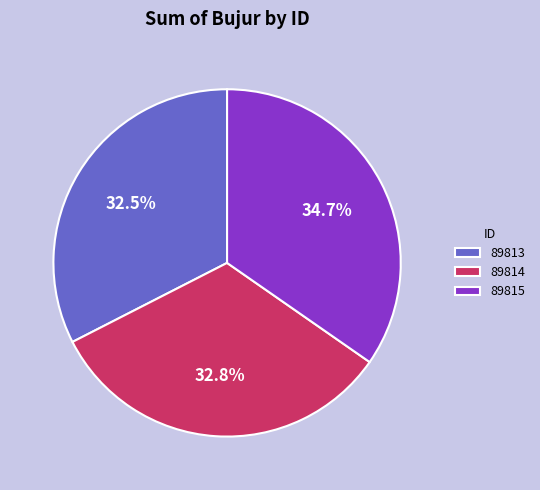

Combined, do 89815 and 89813 account for over 50%?

Yes